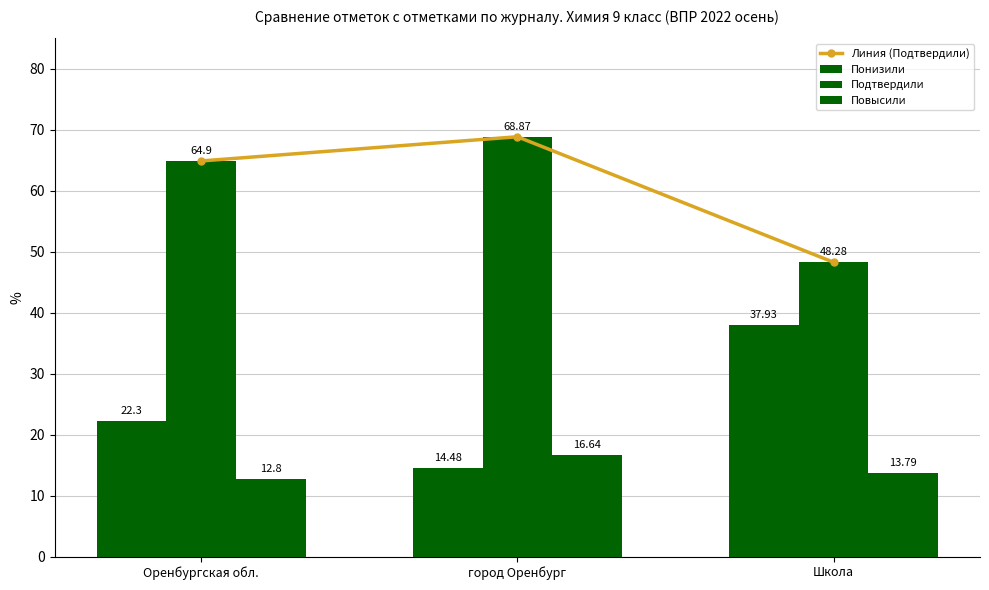

Which series changed the most between город Оренбург and Школа?

Понизили